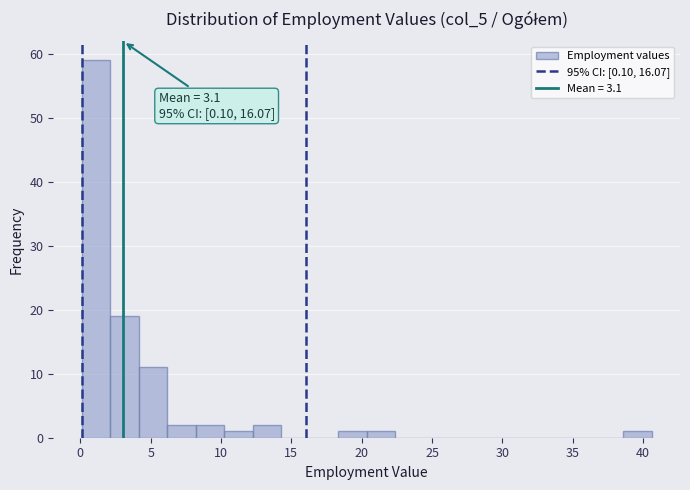

Which range on the x-axis has the tallest bar?

0.0 to 2.0